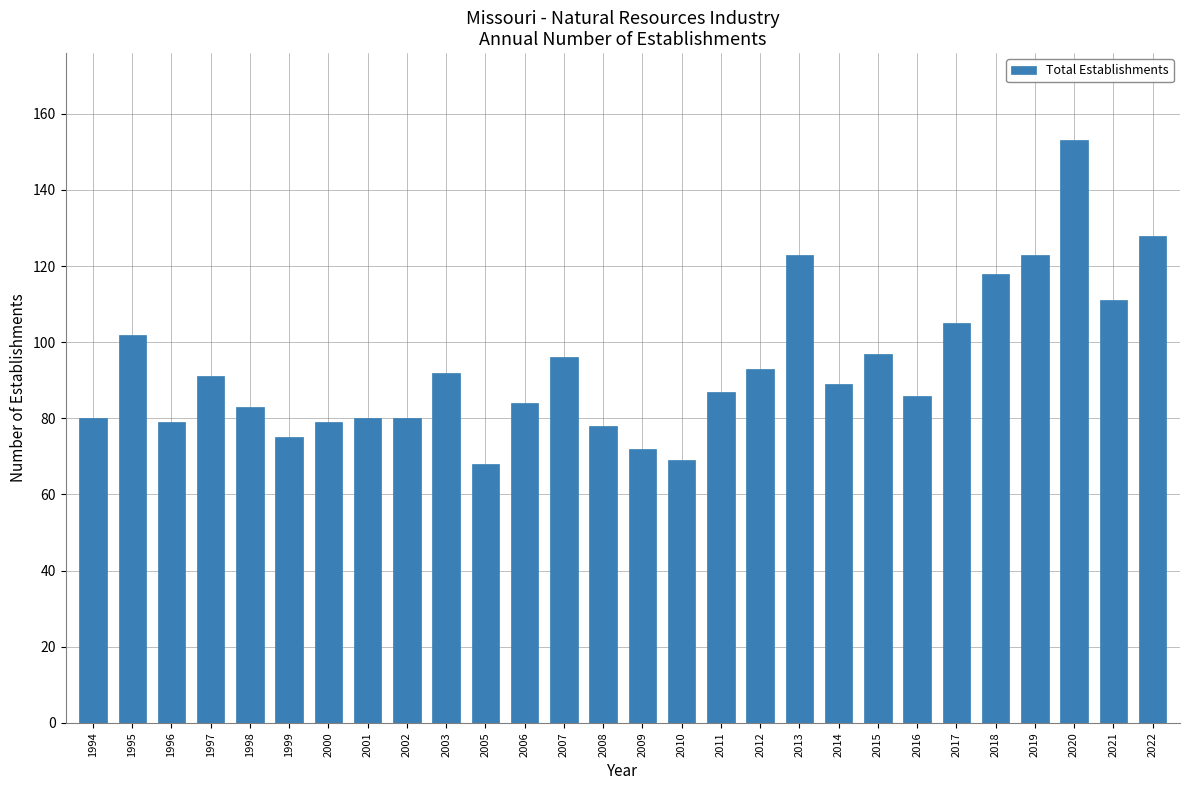

What is the maximum value shown in the chart?

153